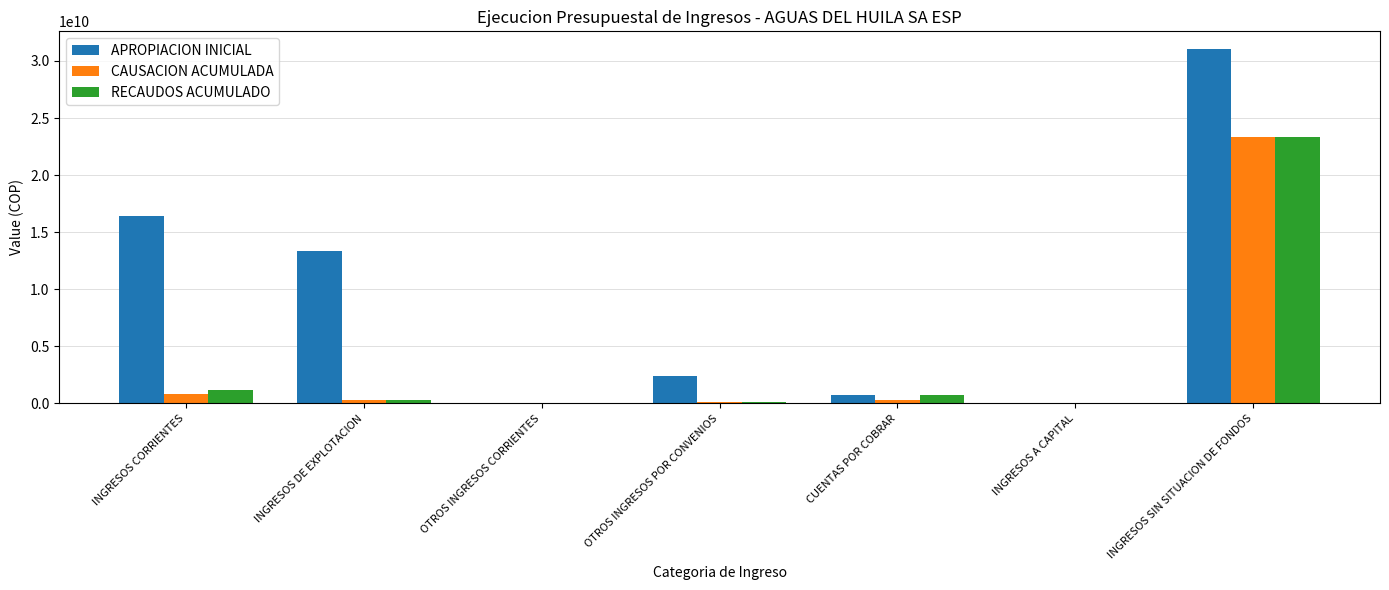

What is the average value of the CAUSACION ACUMULADA series?

3557167737.9